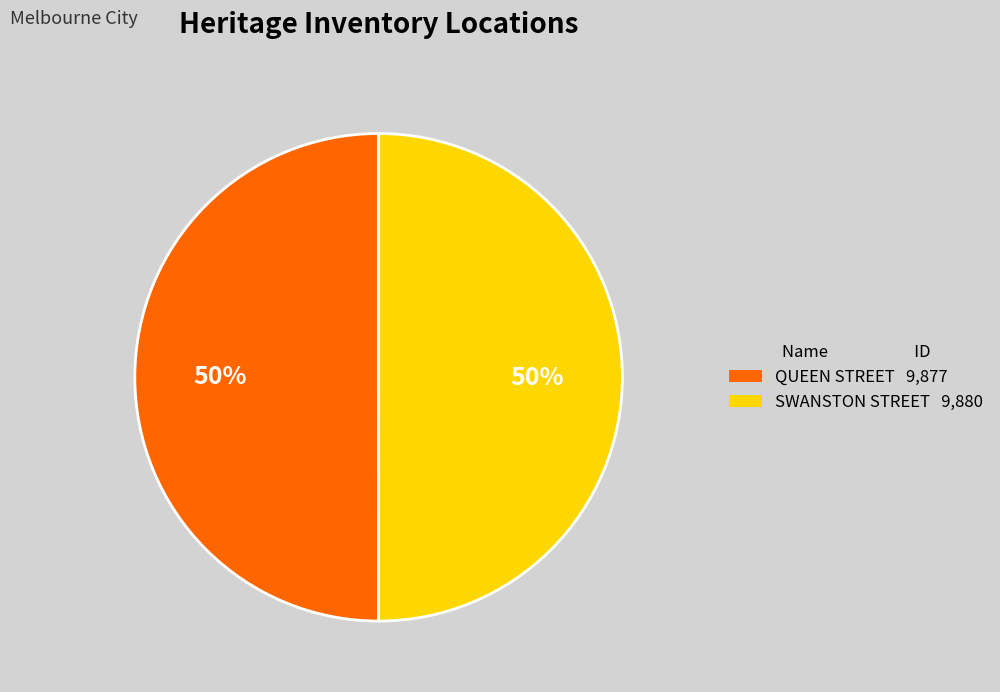

How many segments does this pie chart have?

2